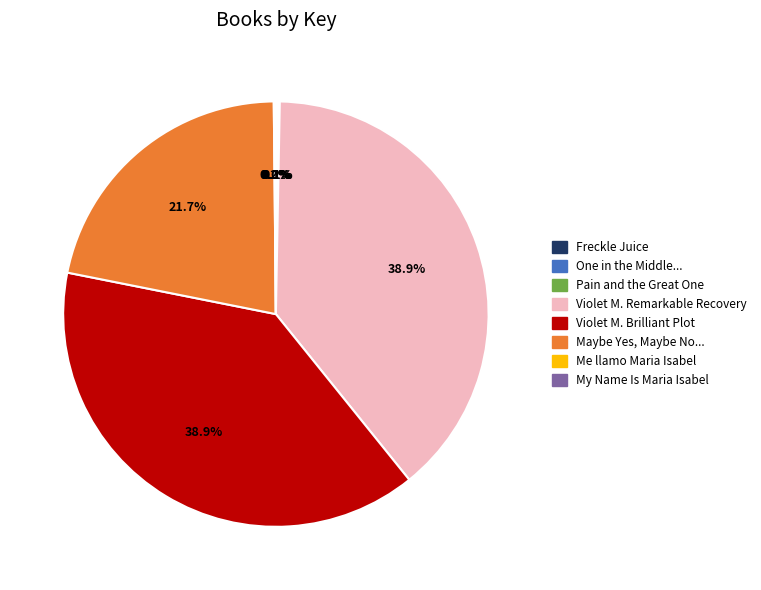

Does Violet M. Remarkable Recovery account for over 50% of the chart?

No